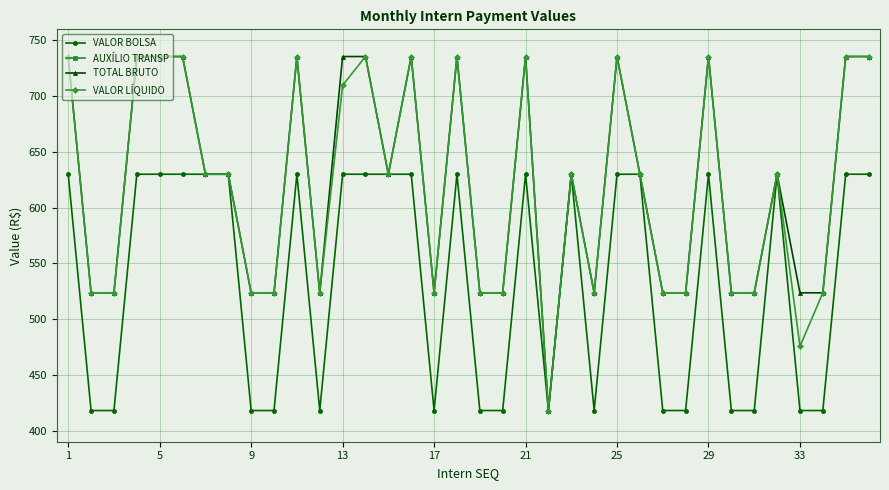

What is the difference between the maximum and minimum values in the AUXÍLIO TRANSP series?

105.6